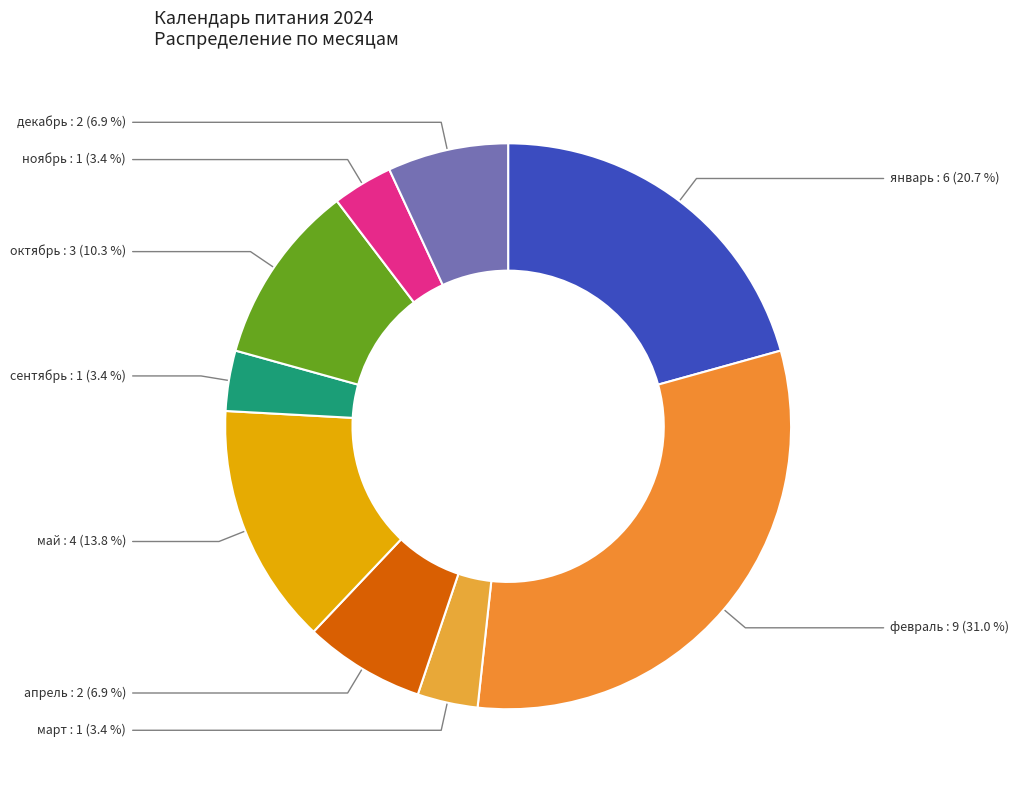

What percentage is NOT represented by март?

96.6%